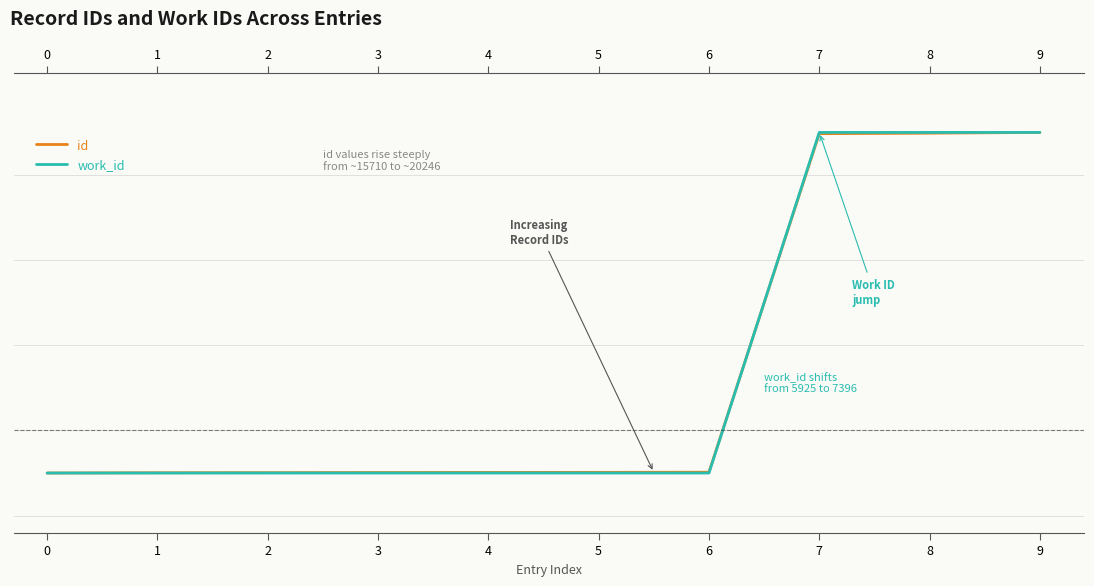

How many lines are shown in the chart?

2